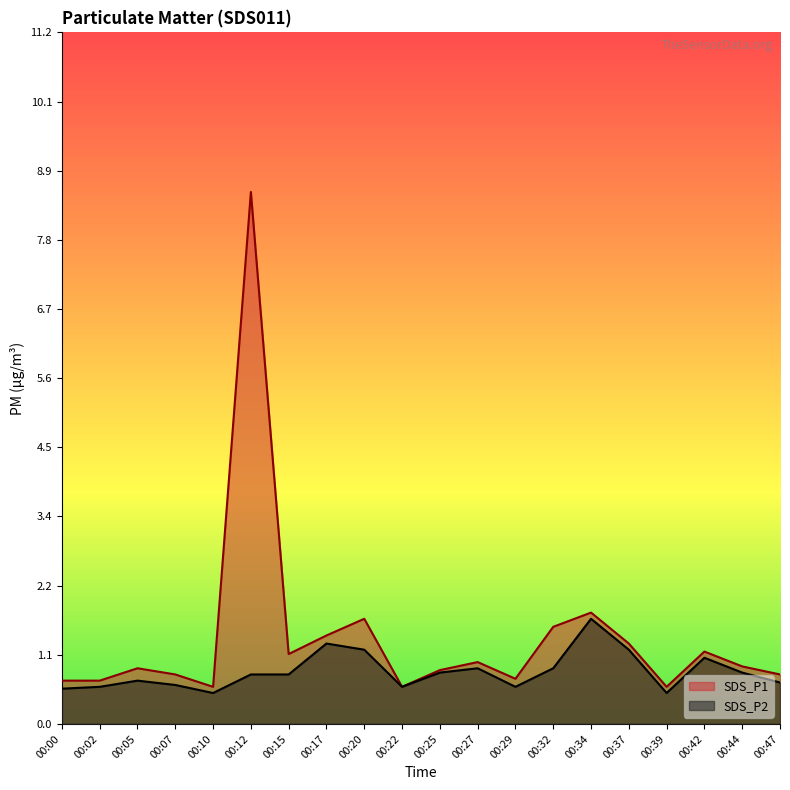

Reading right to left, extract all data points from this chart.

SDS_P1: 0.8	0.9	1.2	0.6	1.3	1.8	1.6	0.7	1.0	0.9	0.6	1.7	1.4	1.1	8.6	0.6	0.8	0.9	0.7	0.7
SDS_P2: 0.7	0.8	1.1	0.5	1.2	1.7	0.9	0.6	0.9	0.8	0.6	1.2	1.3	0.8	0.8	0.5	0.6	0.7	0.6	0.6